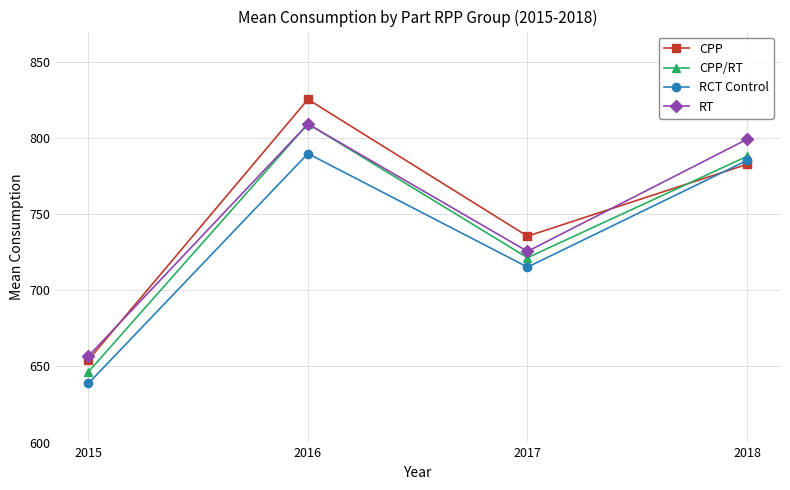

Rank the categories by RT value from lowest to highest.

2015, 2017, 2018, 2016